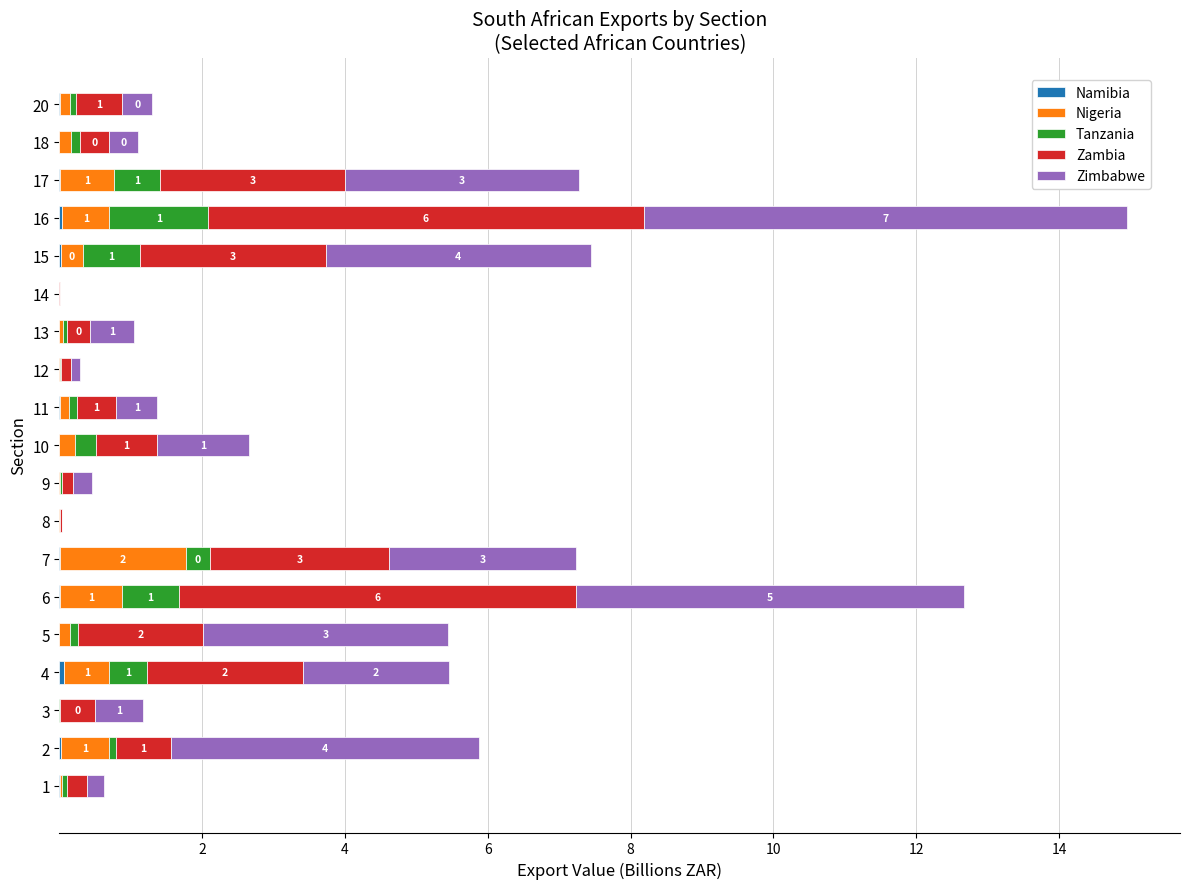

At which category is the sum across all series the highest?

16